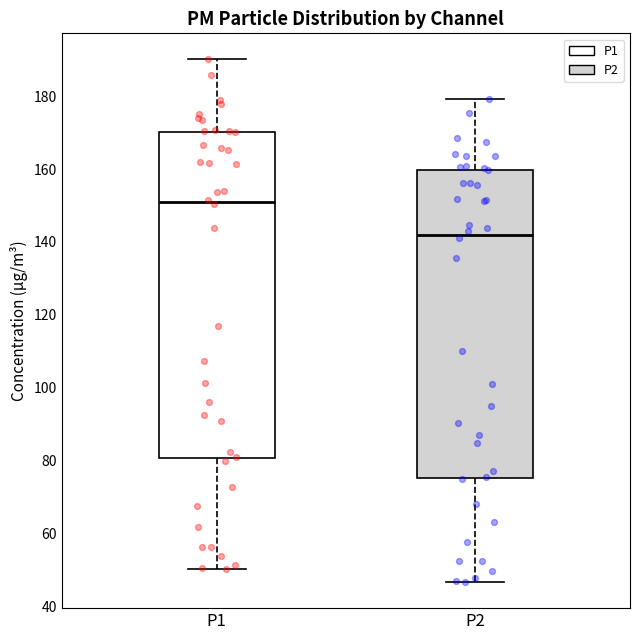

Which box is the tallest, from its lower edge to its upper edge?

P1